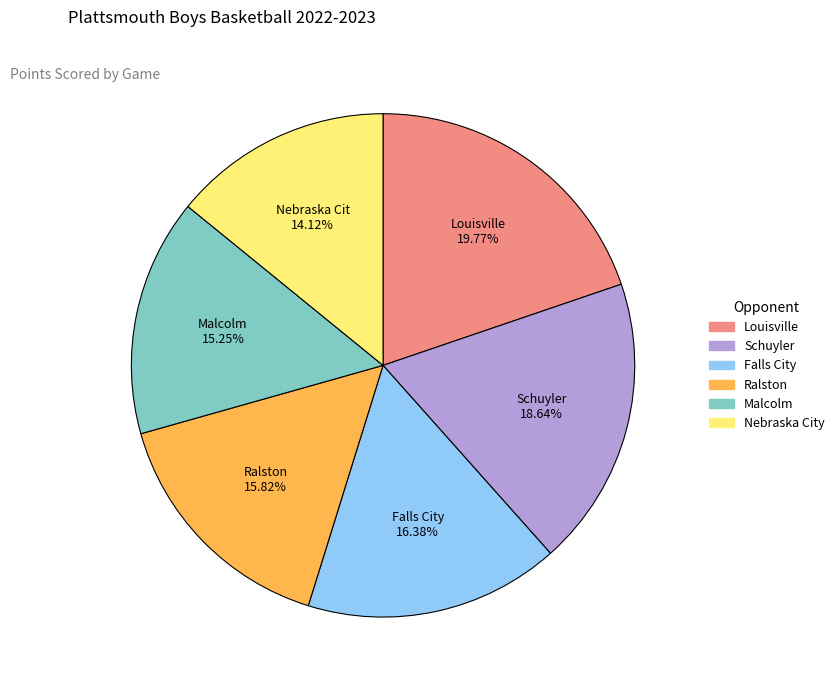

Is there a majority slice in this chart?

No